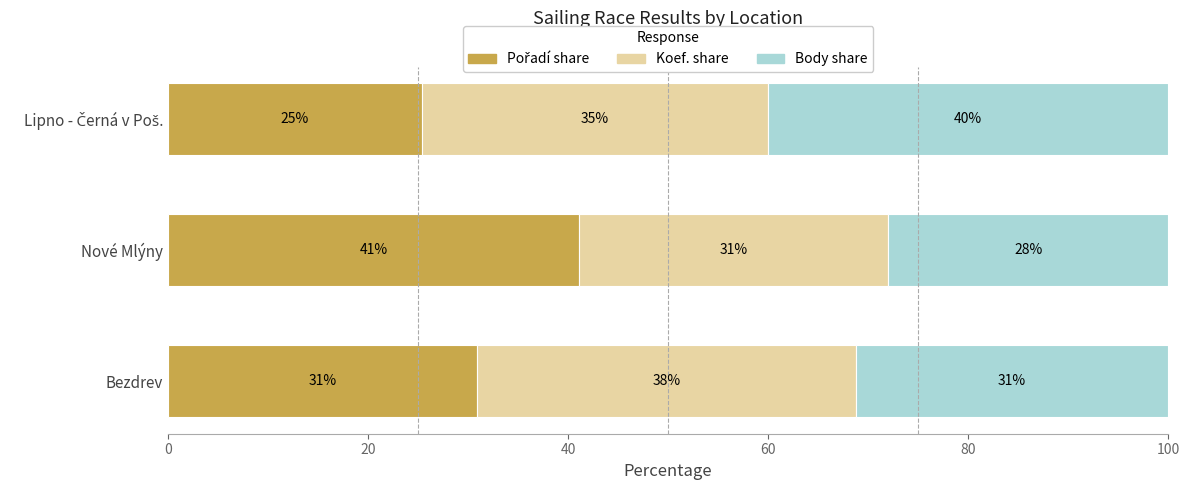

What is the total value across all series at Bezdrev?

100.0